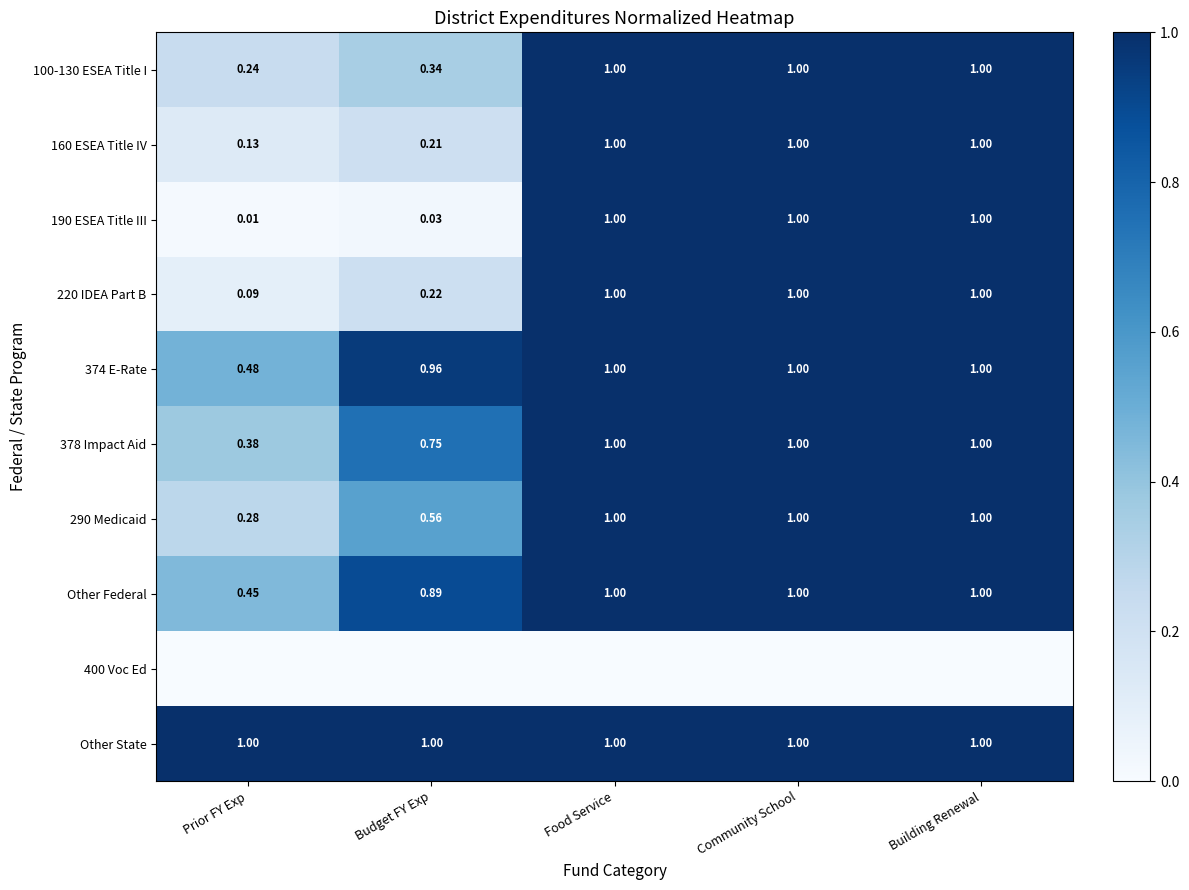

How many 100-130 ESEA Title I values are between 0 and 1?

5